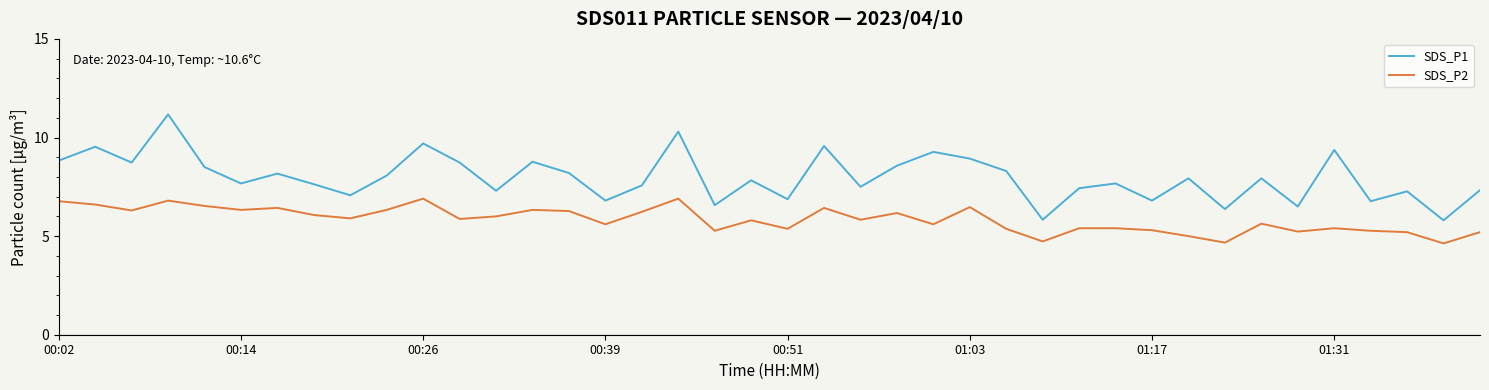

Which series has the largest range (max minus min)?

SDS_P1